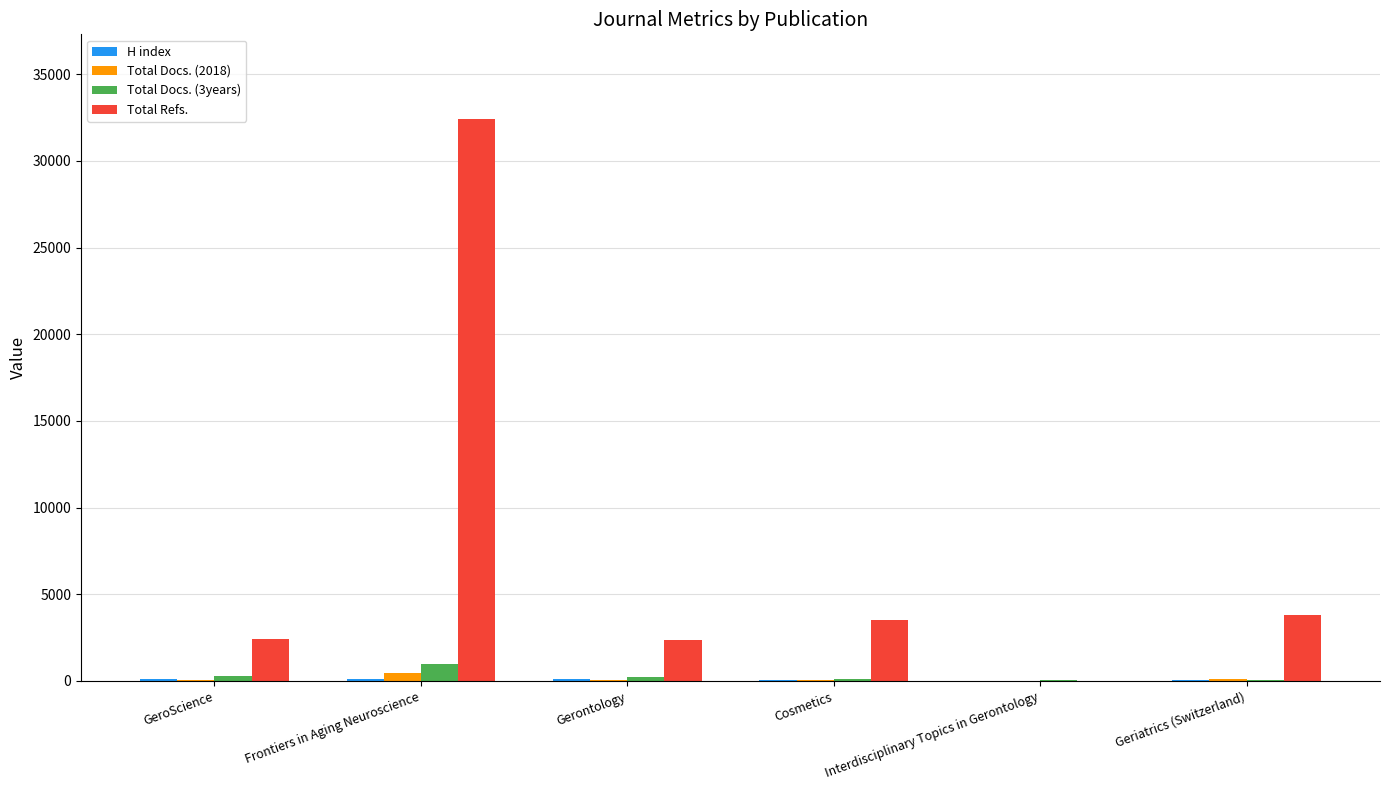

Are the bars grouped side by side (vs. stacked)?

Yes